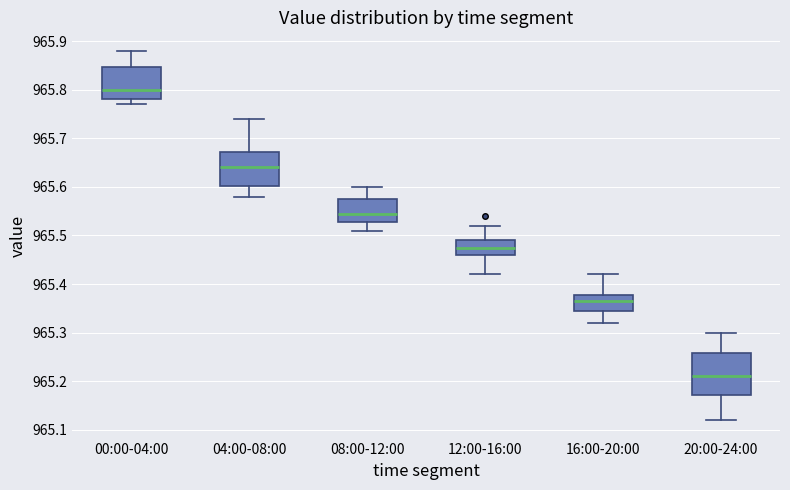

Reading left to right, read every box against the y-axis: the position of its median line, the range the box covers, and the ends of its whiskers. The values are not printed on the chart, so give them approximately, as read against the axis.

00:00-04:00: median 965.80, box 965.78 to 965.85, whiskers 965.77 to 965.88
04:00-08:00: median 965.64, box 965.60 to 965.67, whiskers 965.58 to 965.74
08:00-12:00: median 965.55, box 965.53 to 965.58, whiskers 965.51 to 965.60
12:00-16:00: median 965.48, box 965.46 to 965.49, whiskers 965.42 to 965.52
16:00-20:00: median 965.37, box 965.35 to 965.38, whiskers 965.32 to 965.42
20:00-24:00: median 965.21, box 965.17 to 965.26, whiskers 965.12 to 965.30